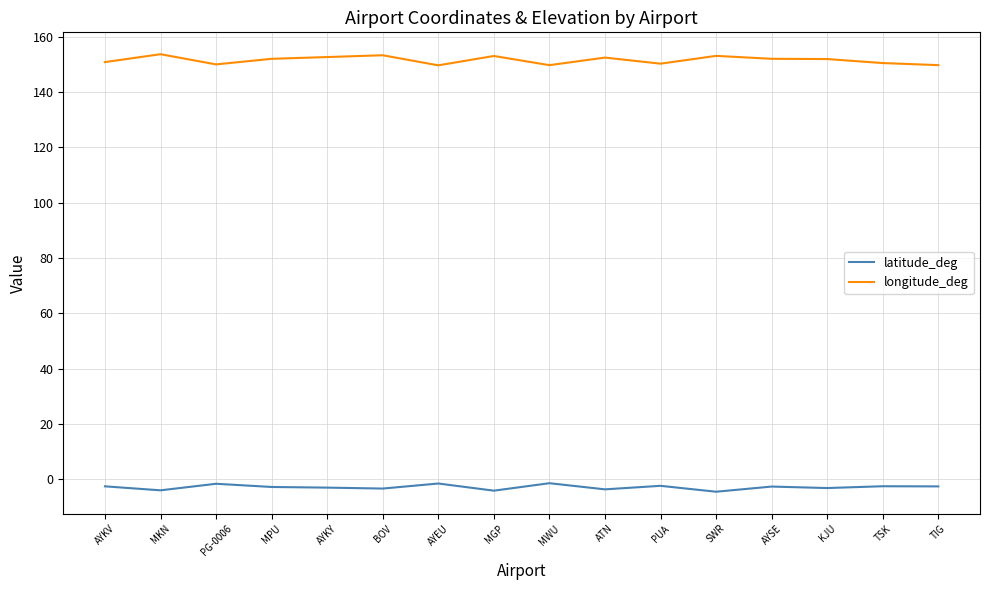

At how many categories does at least one series exceed 111?

16